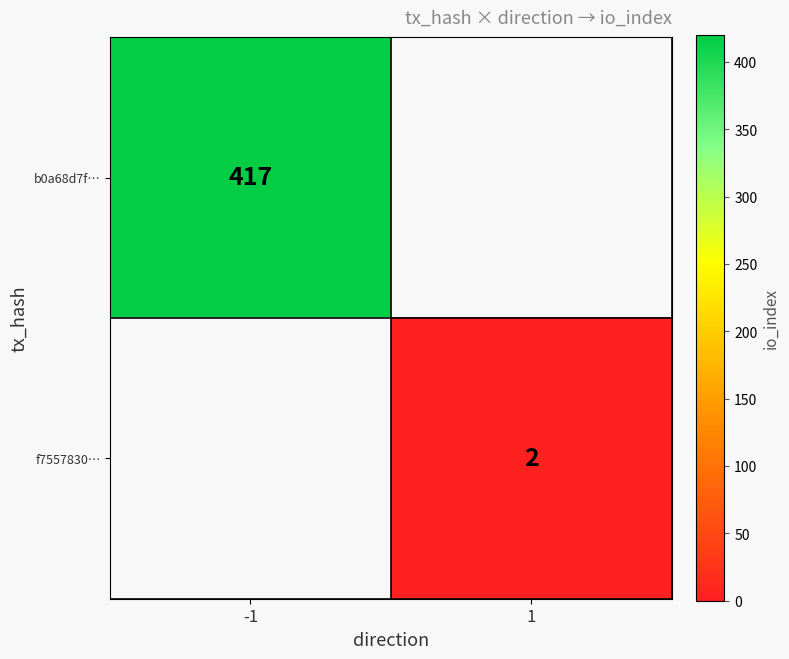

At how many categories does at least one series exceed 271?

1